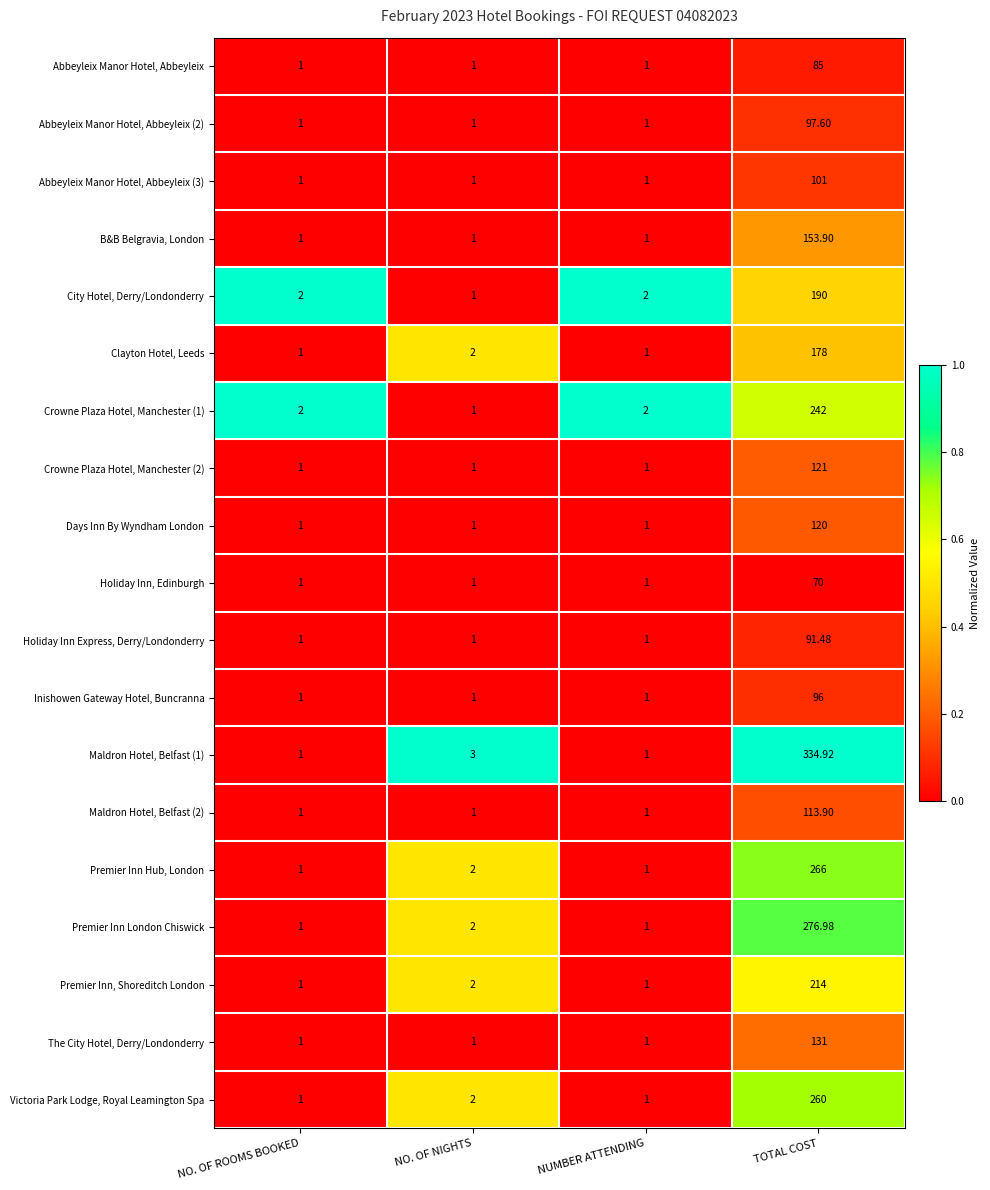

Count the number of categories in the chart.

4